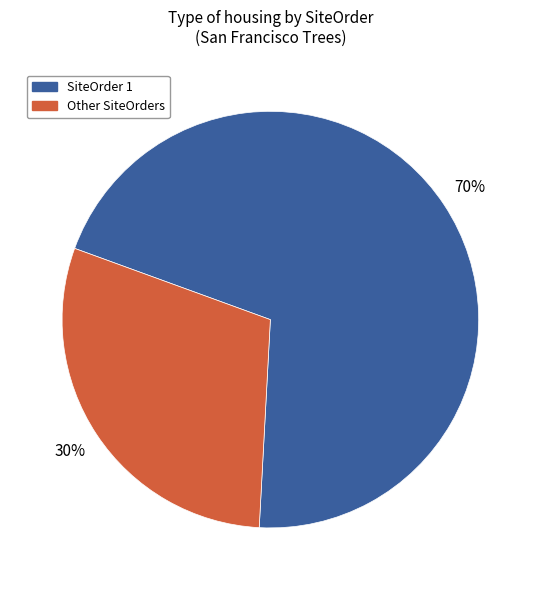

Which slice is the largest?

SiteOrder 1